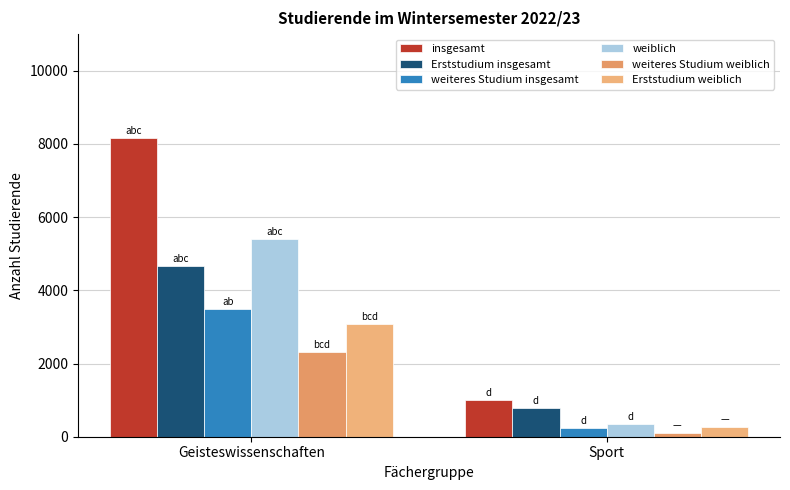

What is the difference between the weiblich values at Geisteswissenschaften and Sport?

5039